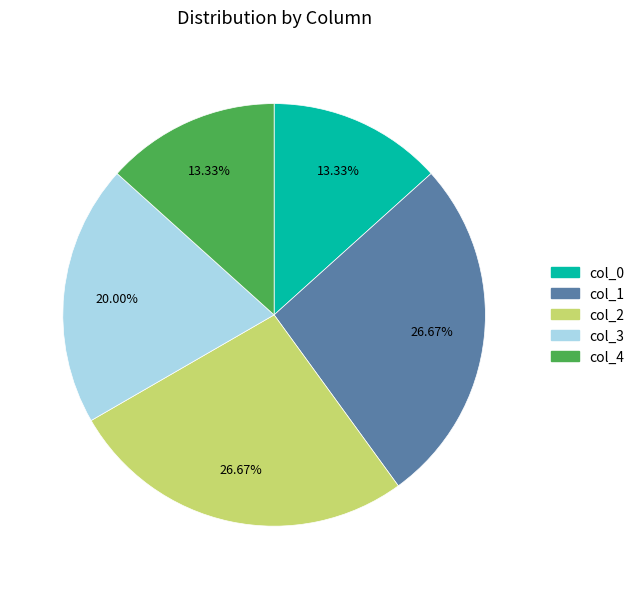

Is there any slice that represents more than half of the pie?

No